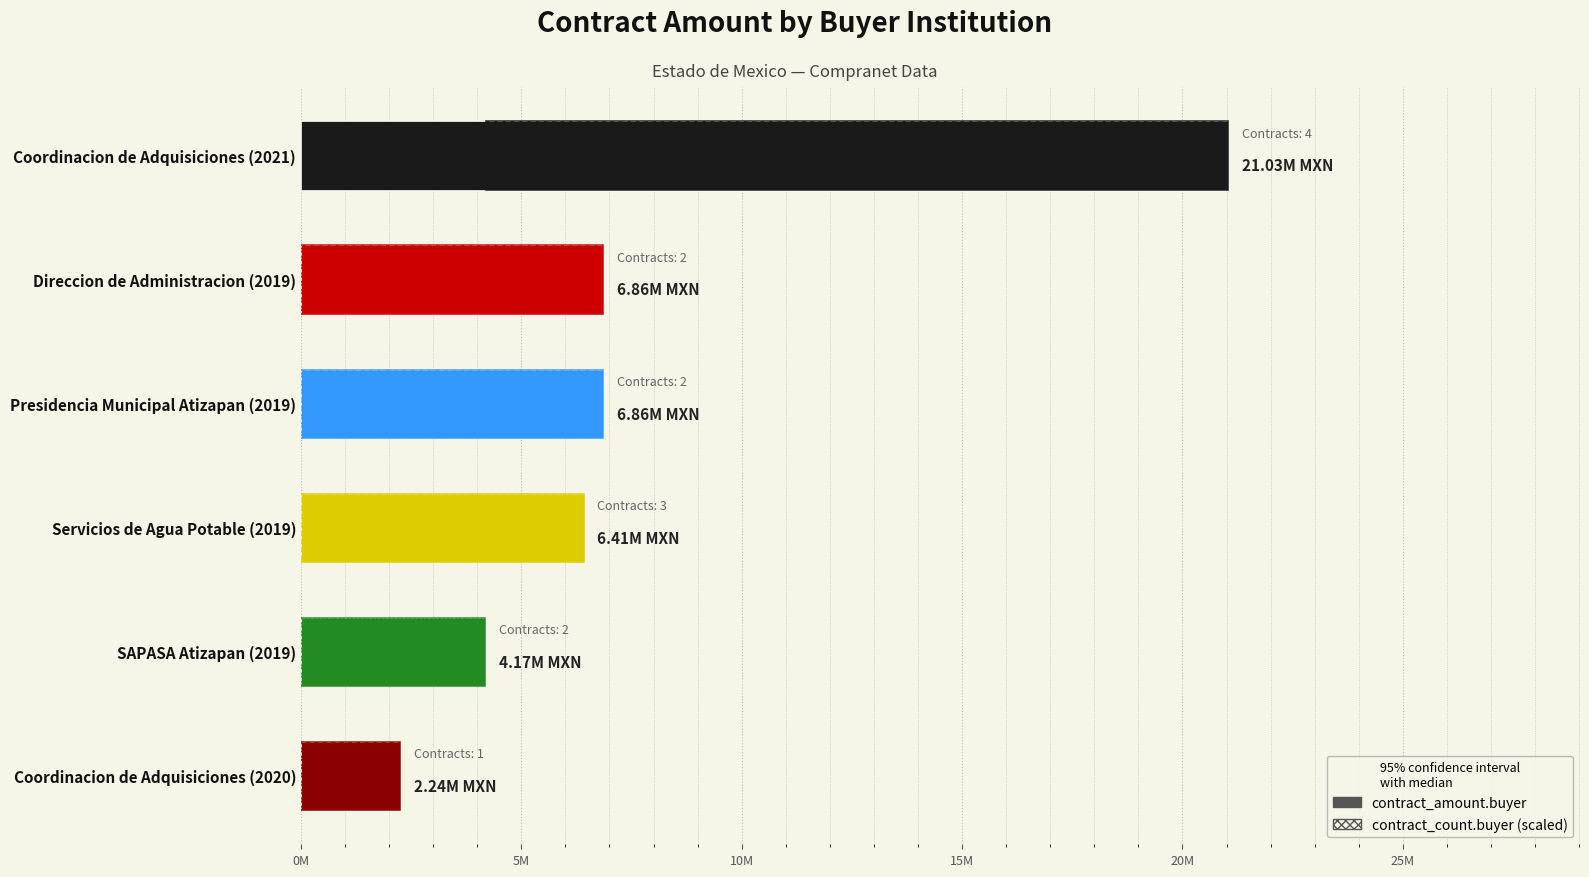

What is the difference between the second highest and minimum values in the contract_amount.buyer series?

4617071.0